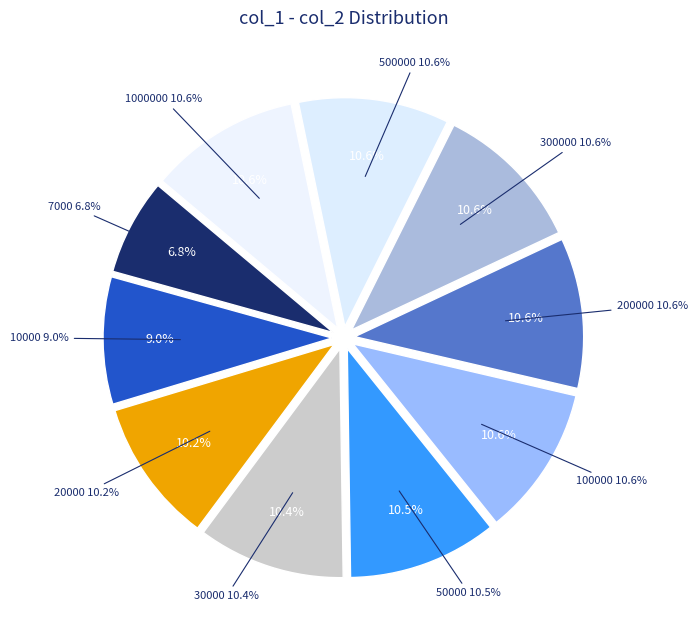

To the nearest percent, what portion does 7000 represent?

7%